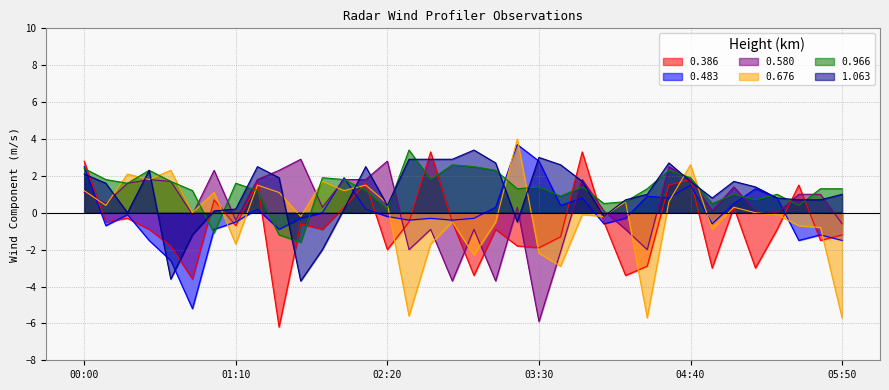

In 0.483, how many points are higher than both neighbors (excluding endpoints)?

10